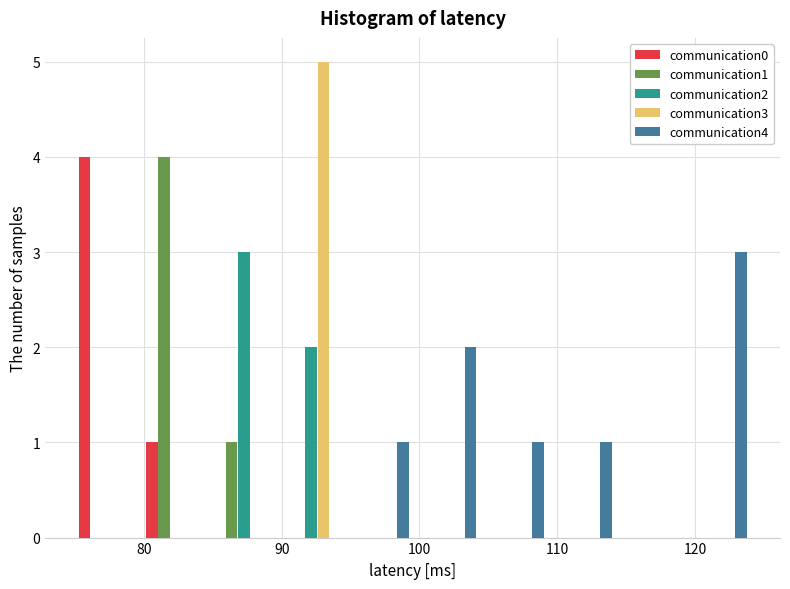

Reading left to right, list every range on the x-axis with the height of the bar of each series over it. Neither the bar edges nor the heights are printed on the chart, so give them approximately, as read against the axes.

75.0 to 79.9: communication0=4	communication1=0	communication2=0	communication3=0	communication4=0
79.9 to 84.8: communication0=1	communication1=4	communication2=0	communication3=0	communication4=0
84.8 to 89.7: communication0=0	communication1=1	communication2=3	communication3=0	communication4=0
89.7 to 94.6: communication0=0	communication1=0	communication2=2	communication3=5	communication4=0
94.6 to 99.5: communication0=0	communication1=0	communication2=0	communication3=0	communication4=1
99.5 to 104.4: communication0=0	communication1=0	communication2=0	communication3=0	communication4=2
104.4 to 109.3: communication0=0	communication1=0	communication2=0	communication3=0	communication4=1
109.3 to 114.2: communication0=0	communication1=0	communication2=0	communication3=0	communication4=1
114.2 to 119.1: communication0=0	communication1=0	communication2=0	communication3=0	communication4=0
119.1 to 124.0: communication0=0	communication1=0	communication2=0	communication3=0	communication4=3